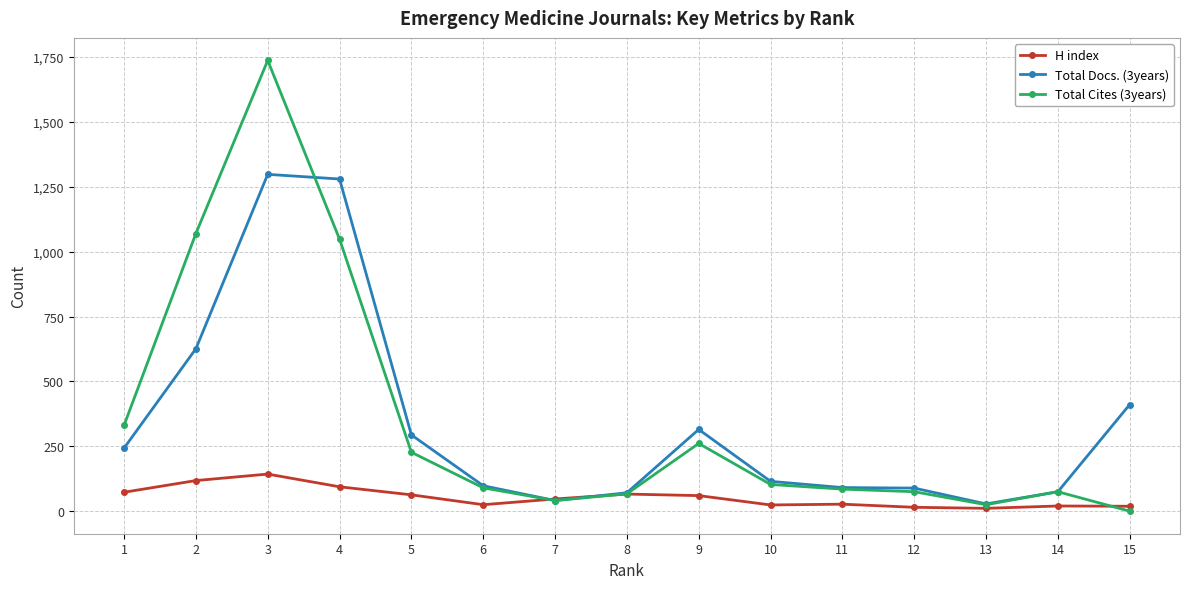

Which series has the largest range (max minus min)?

Total Cites (3years)